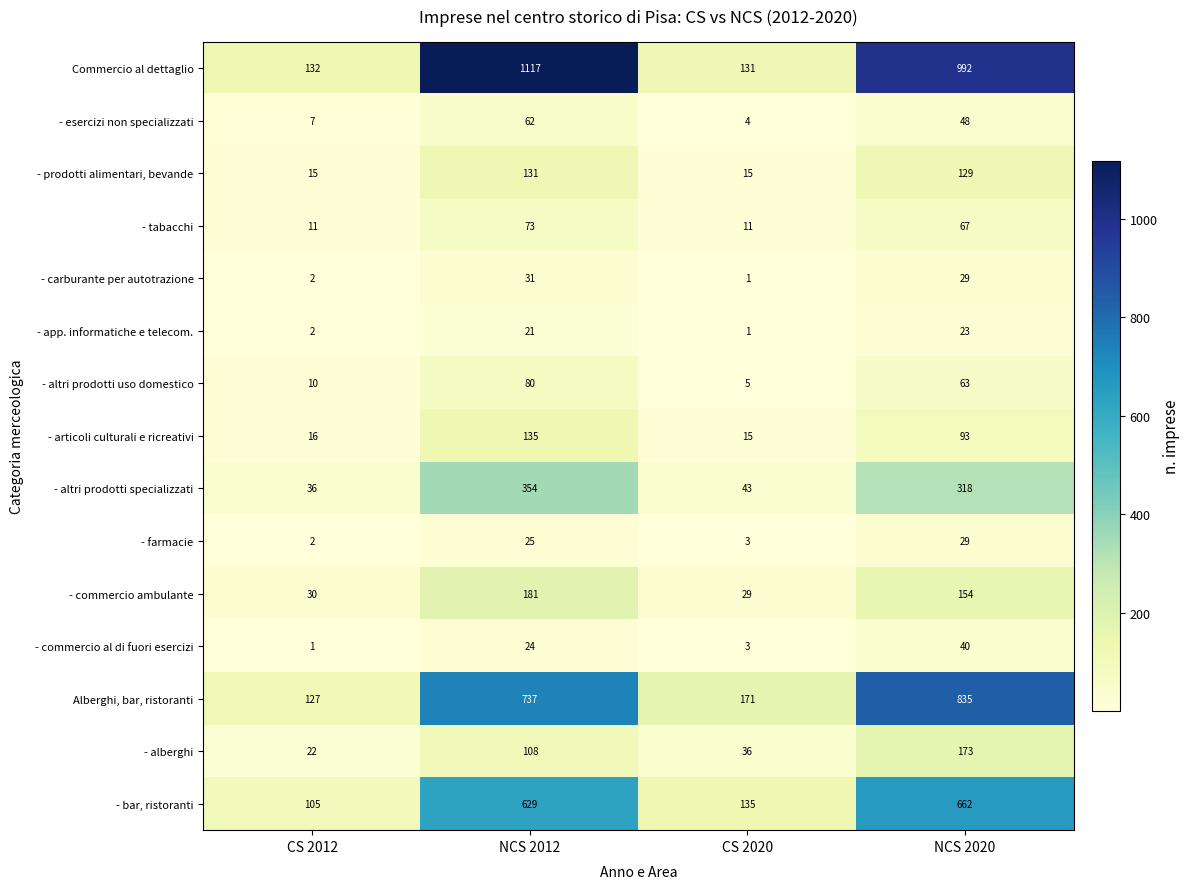

Rank the series by their maximum value, from highest to lowest.

Commercio al dettaglio, Alberghi, bar, ristoranti, - bar, ristoranti, - altri prodotti specializzati, - commercio ambulante, - alberghi, - articoli culturali e ricreativi, - prodotti alimentari, bevande, - altri prodotti uso domestico, - tabacchi, - esercizi non specializzati, - commercio al di fuori esercizi, - carburante per autotrazione, - farmacie, - app. informatiche e telecom.